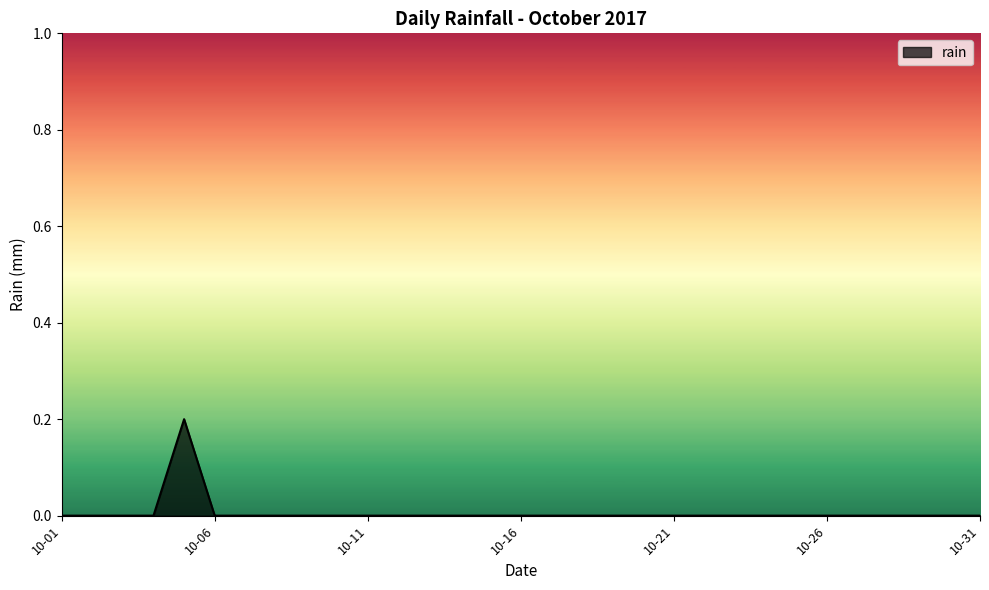

Is it true that the value at 10-21 is 0.0?

True